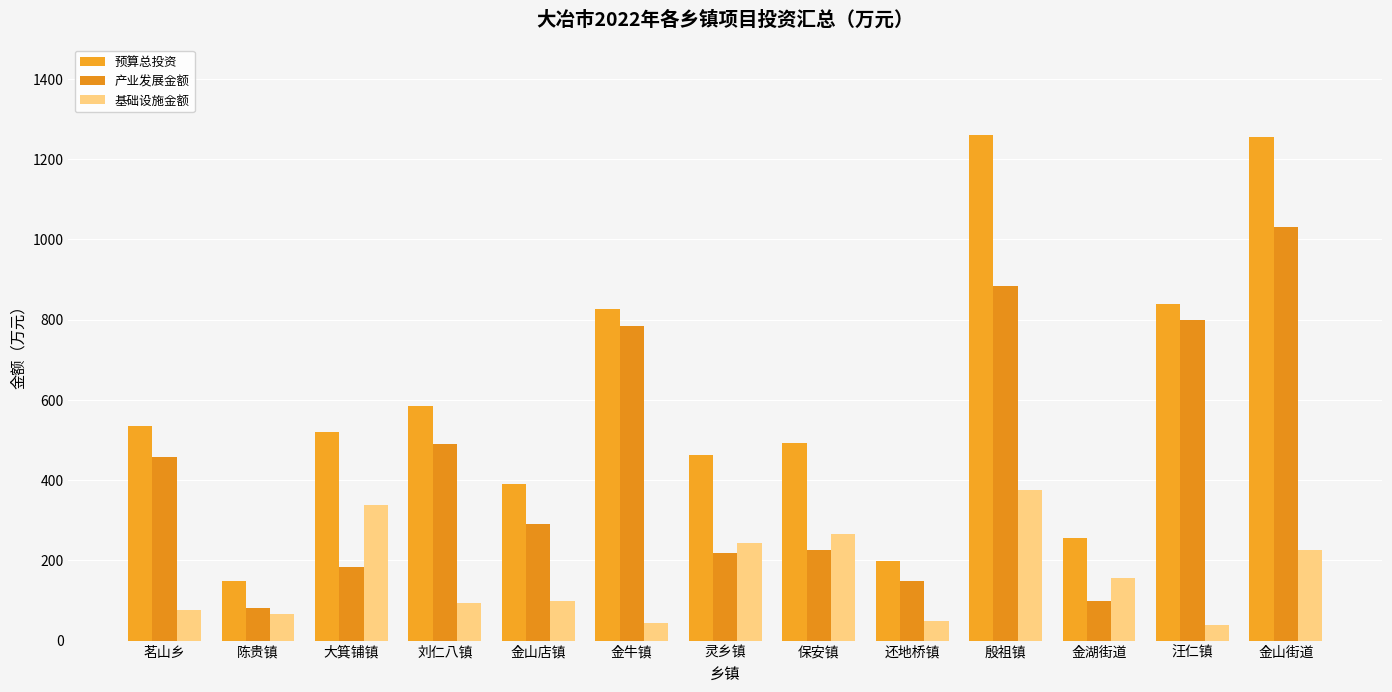

What is the label of the 4th bar from the right?

殷祖镇